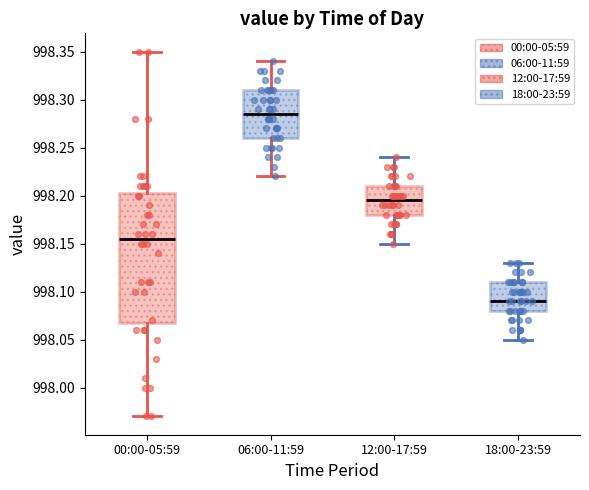

Reading left to right, read every box against the y-axis: the position of its median line, the range the box covers, and the ends of its whiskers. The values are not printed on the chart, so give them approximately, as read against the axis.

00:00-05:59: median 998.155, box 998.070 to 998.205, whiskers 997.970 to 998.350
06:00-11:59: median 998.285, box 998.260 to 998.310, whiskers 998.220 to 998.340
12:00-17:59: median 998.195, box 998.180 to 998.210, whiskers 998.150 to 998.240
18:00-23:59: median 998.090, box 998.080 to 998.110, whiskers 998.050 to 998.130